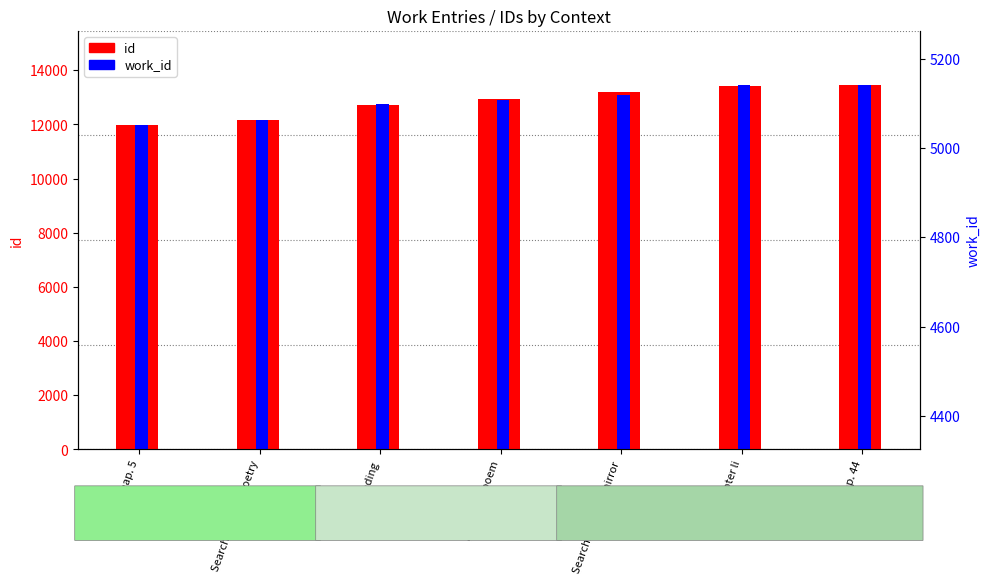

Between Part 4, Chap. 5 and I included poem, which series saw the biggest shift?

id